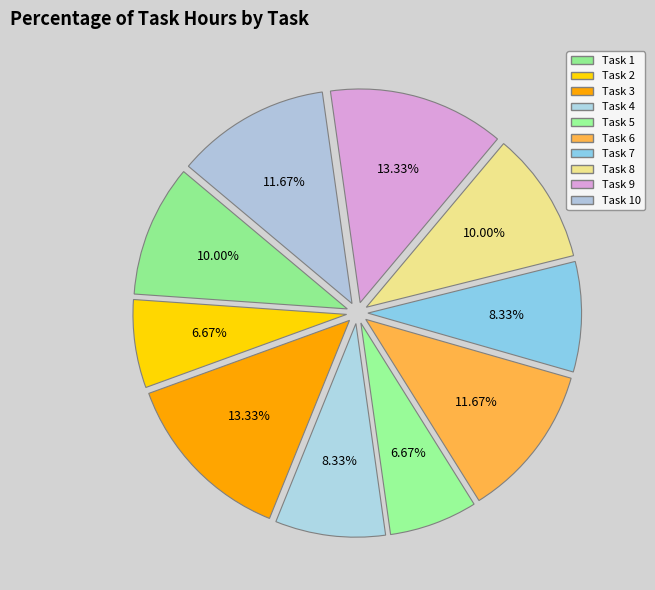

To the nearest percent, what is the difference between the largest and smallest slice percentages?

7%